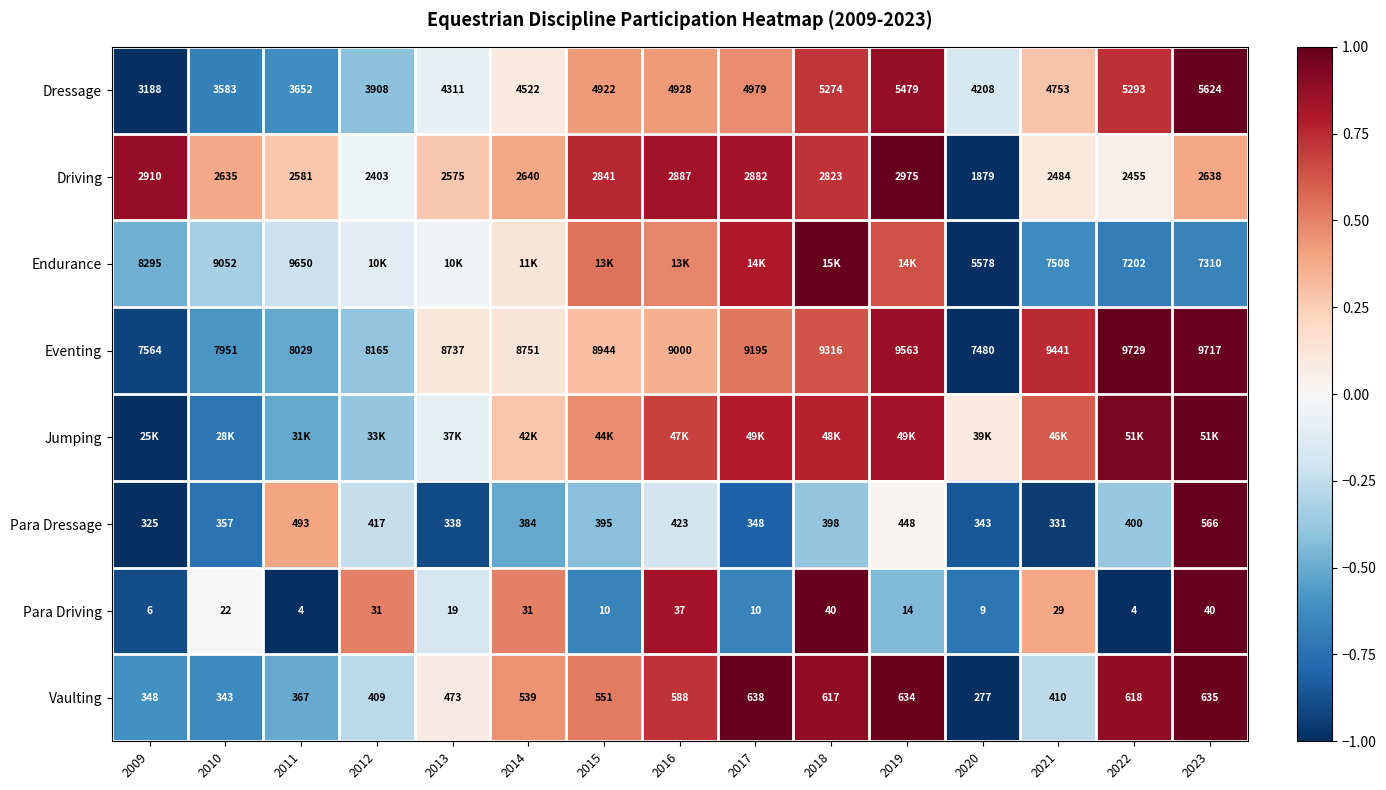

At how many categories does at least one series exceed 0?

15